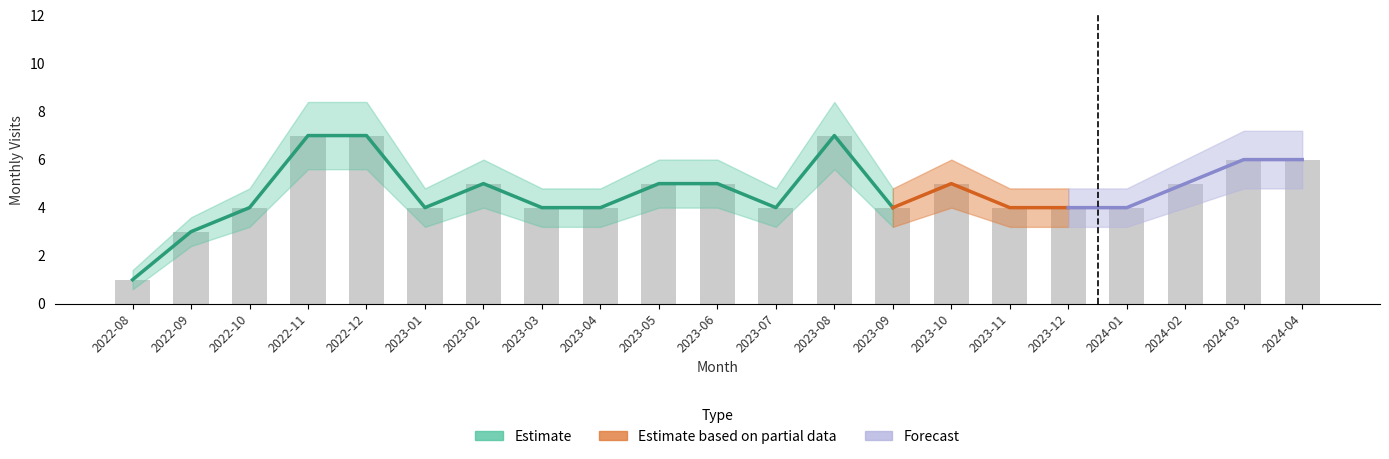

Between 2024-01 and 2024-02, which is larger?

2024-02